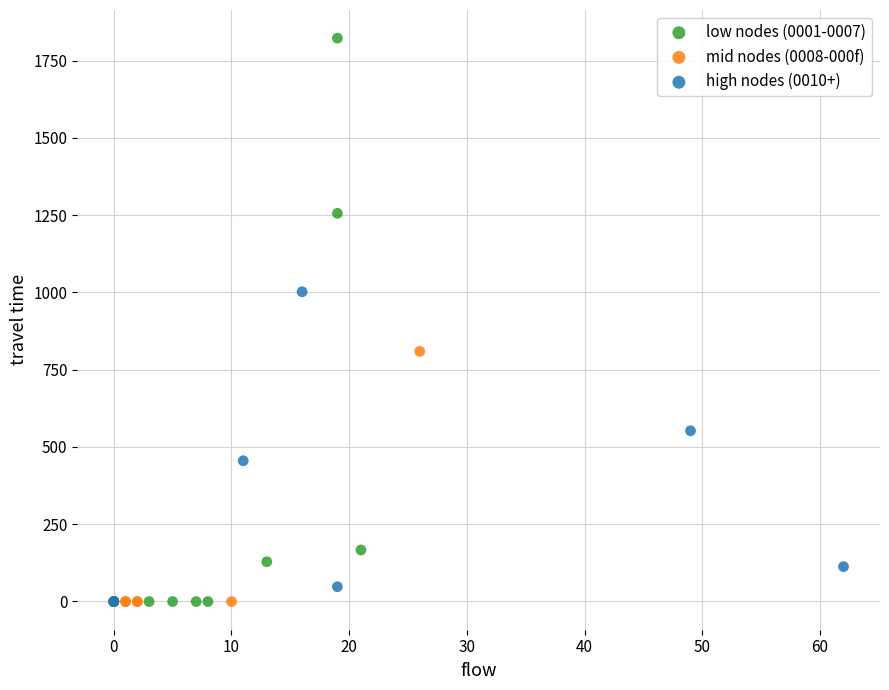

What are all the series names shown in the legend?

low nodes (0001-0007), mid nodes (0008-000f), high nodes (0010+)